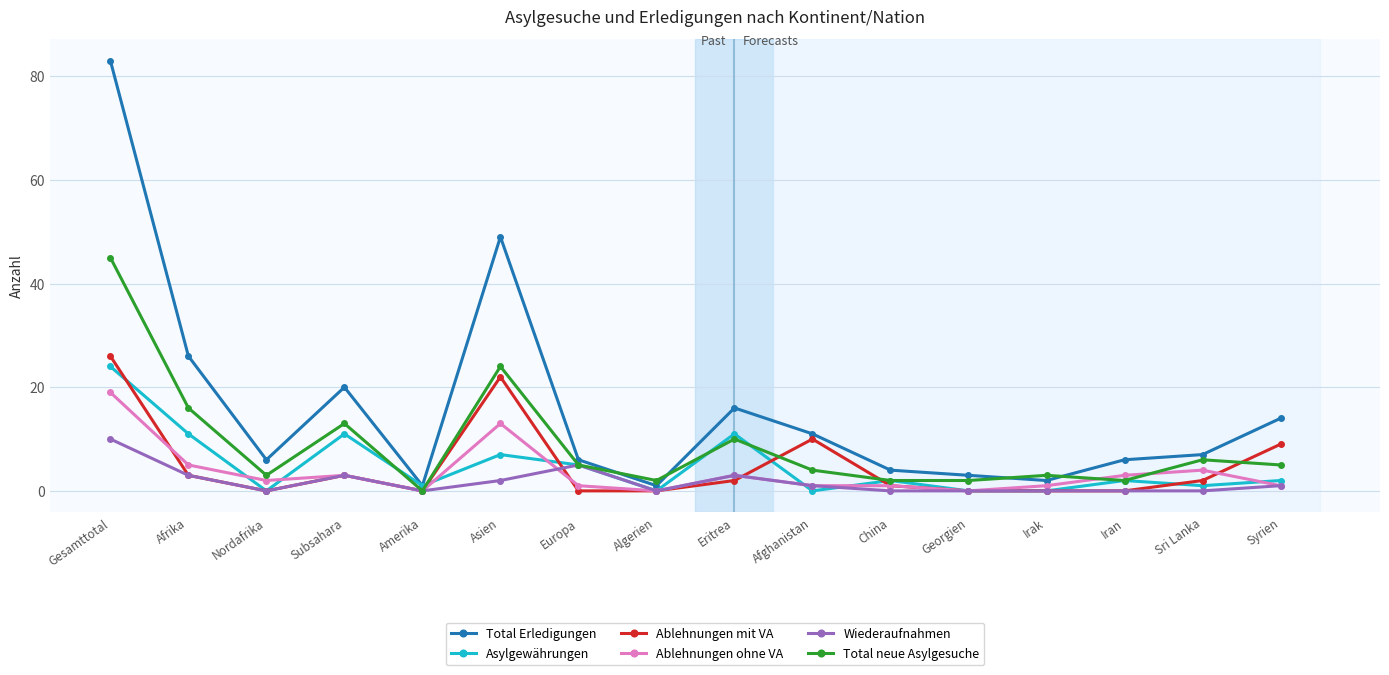

Which series has the largest range (max minus min)?

Total Erledigungen